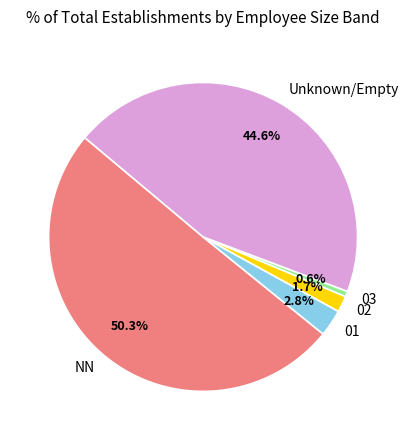

Rank the categories by value from highest to lowest.

NN, Unknown/Empty, 01, 02, 03